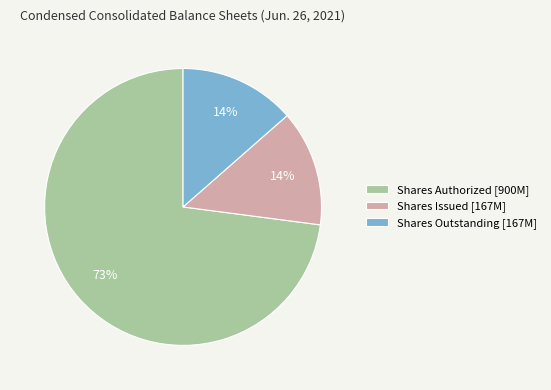

Between Shares Authorized [900M] and Shares Issued [167M], which is larger?

Shares Authorized [900M]